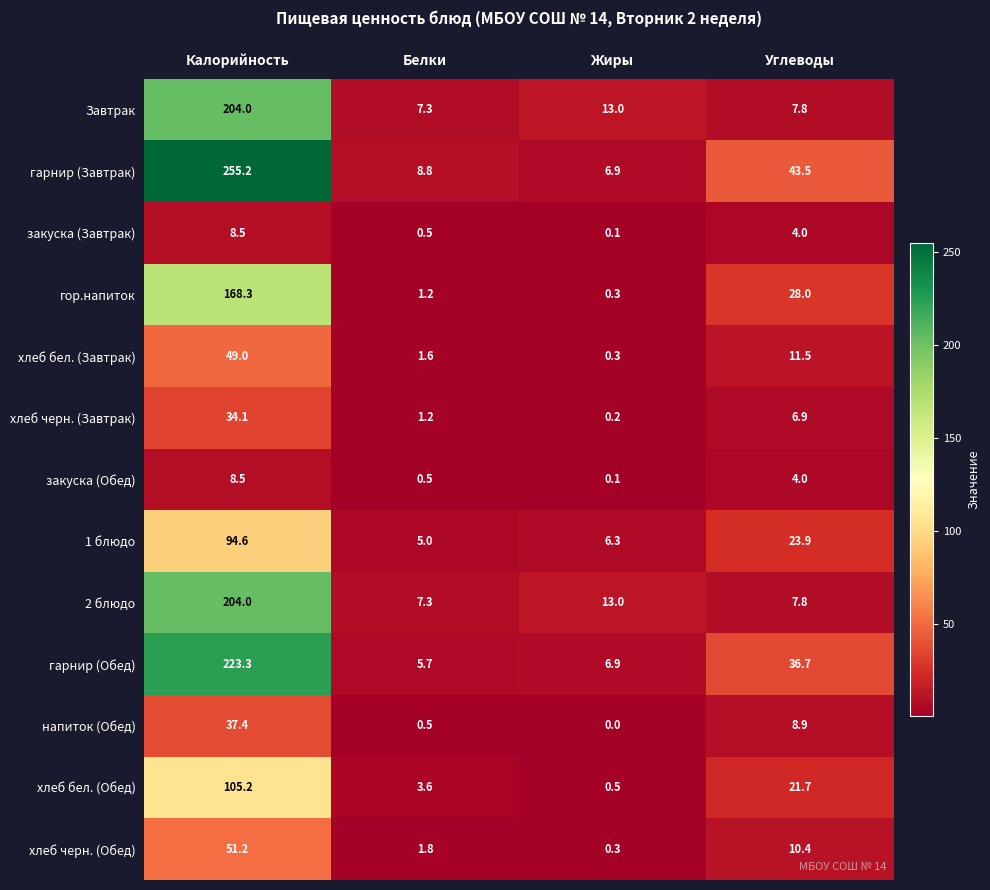

At which category is the sum across all series the highest?

Калорийность